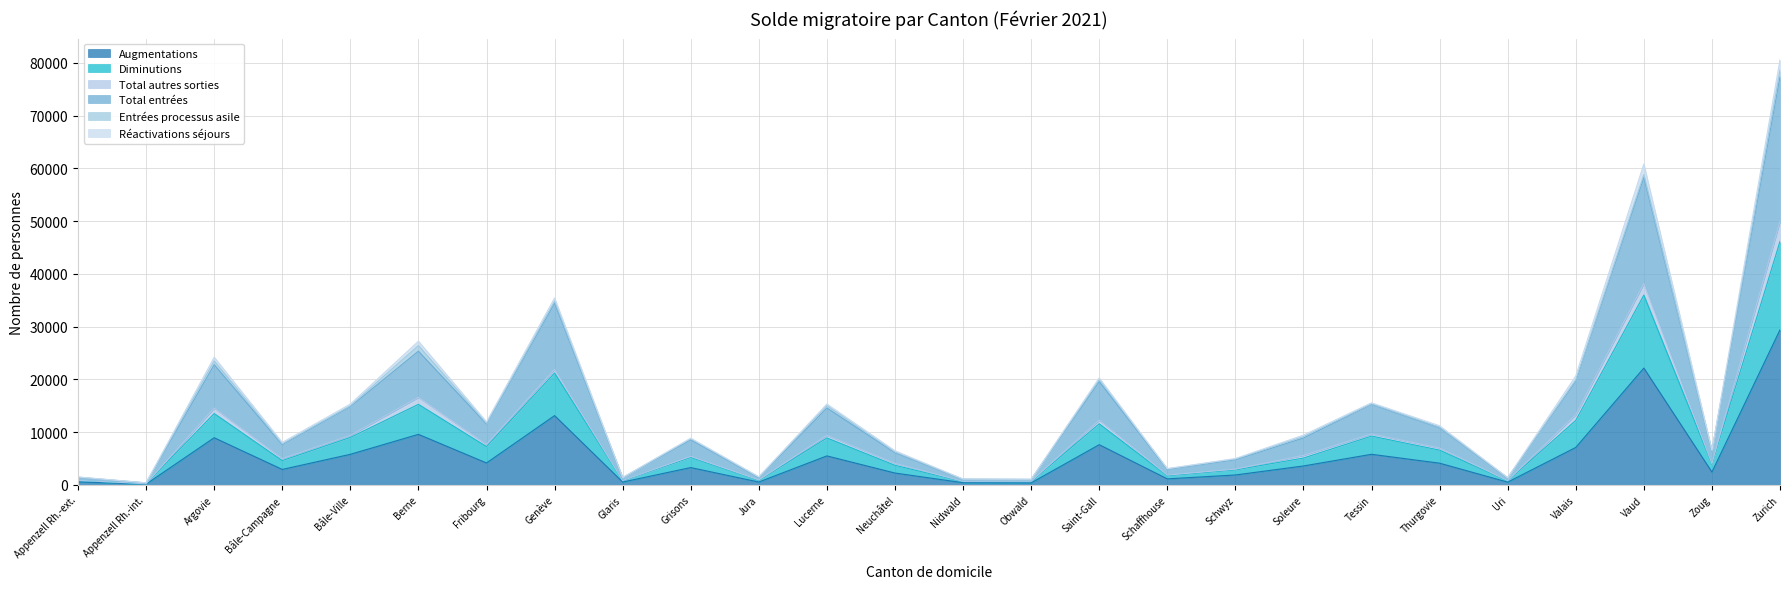

How many data points does each series have?

26